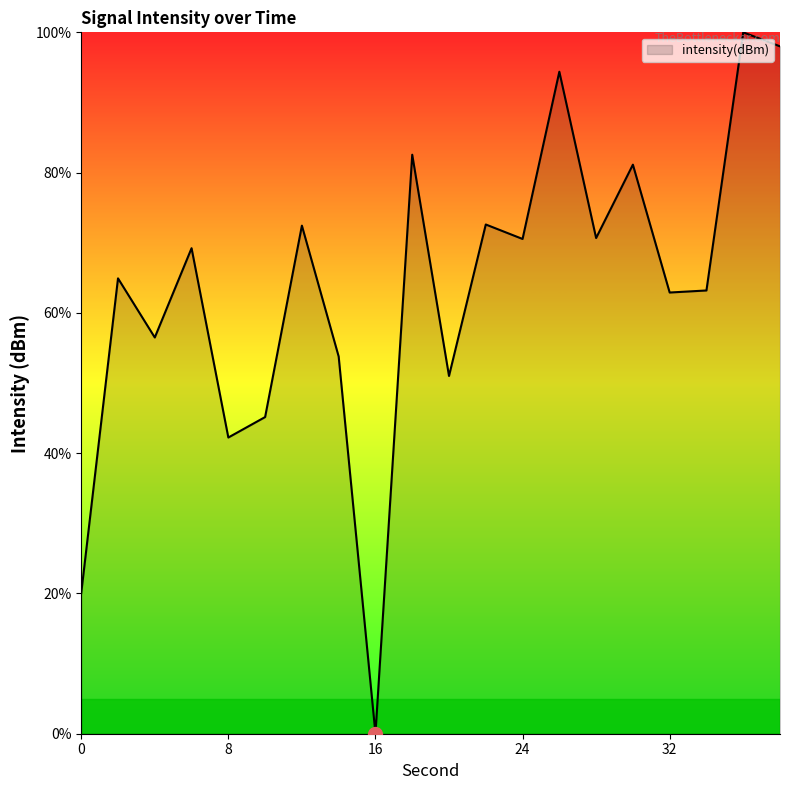

What is the greatest value displayed?

100.0